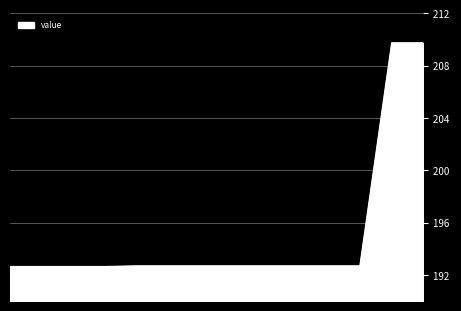

What is the sum of all values?

2731.6